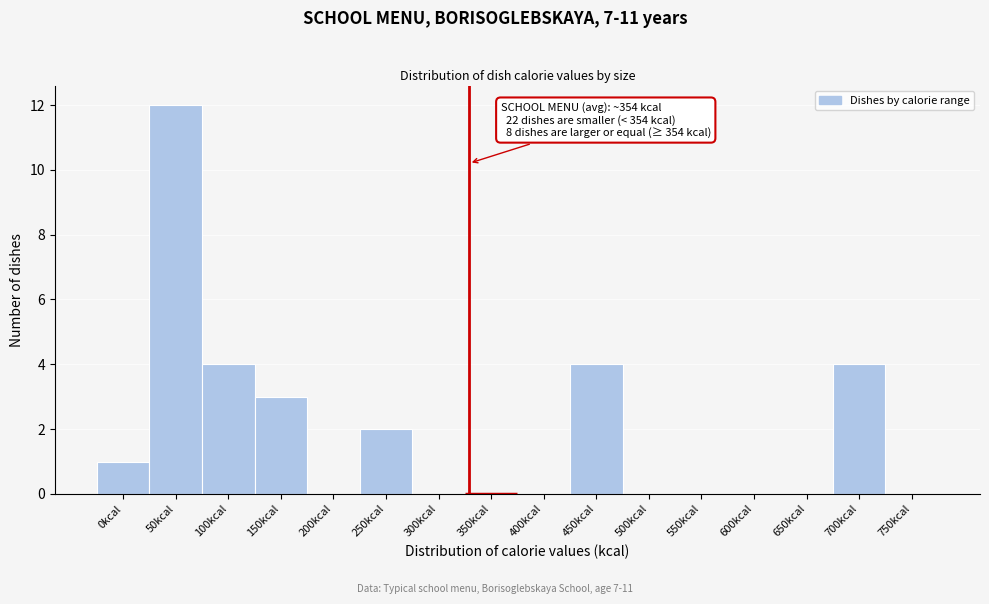

Reading left to right, list all the values displayed in this chart.

0kcal=1	50kcal=12	100kcal=4	150kcal=3	200kcal=0	250kcal=2	300kcal=0	350kcal=0	400kcal=0	450kcal=4	500kcal=0	550kcal=0	600kcal=0	650kcal=0	700kcal=4	750kcal=0